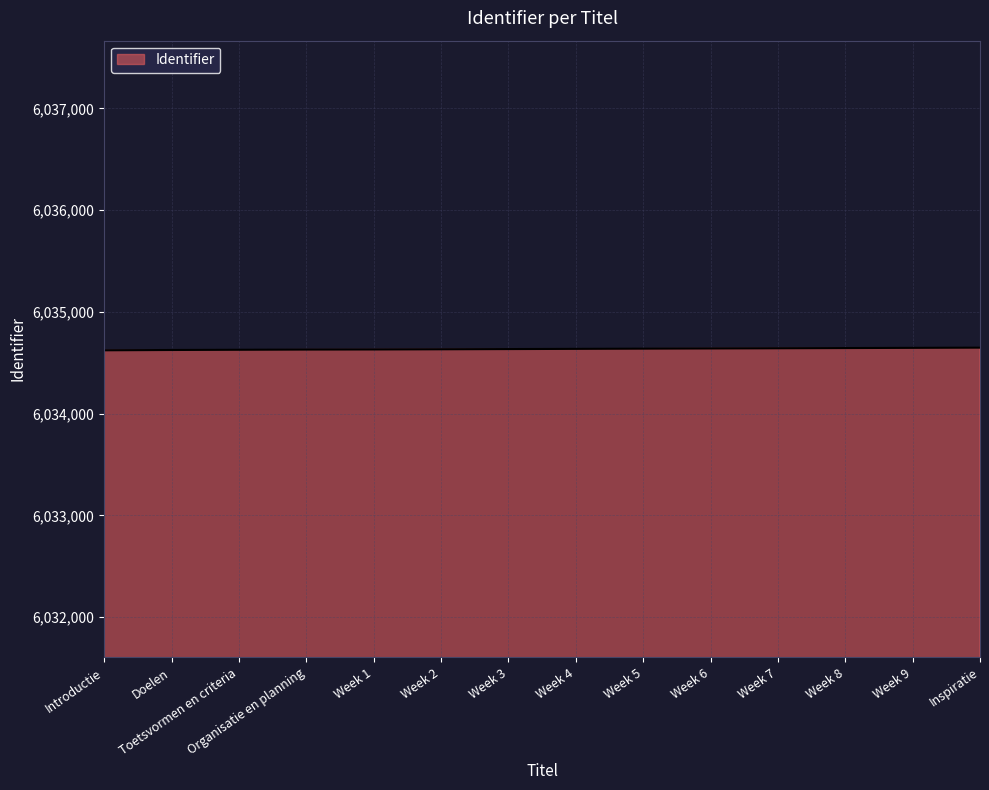

Does the chart display data point markers on the line(s)?

No